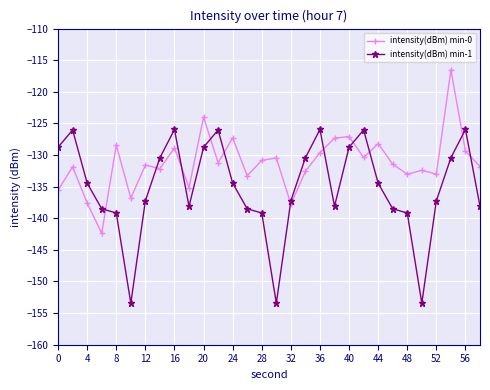

Which series has the largest total across all categories?

intensity(dBm) min-0